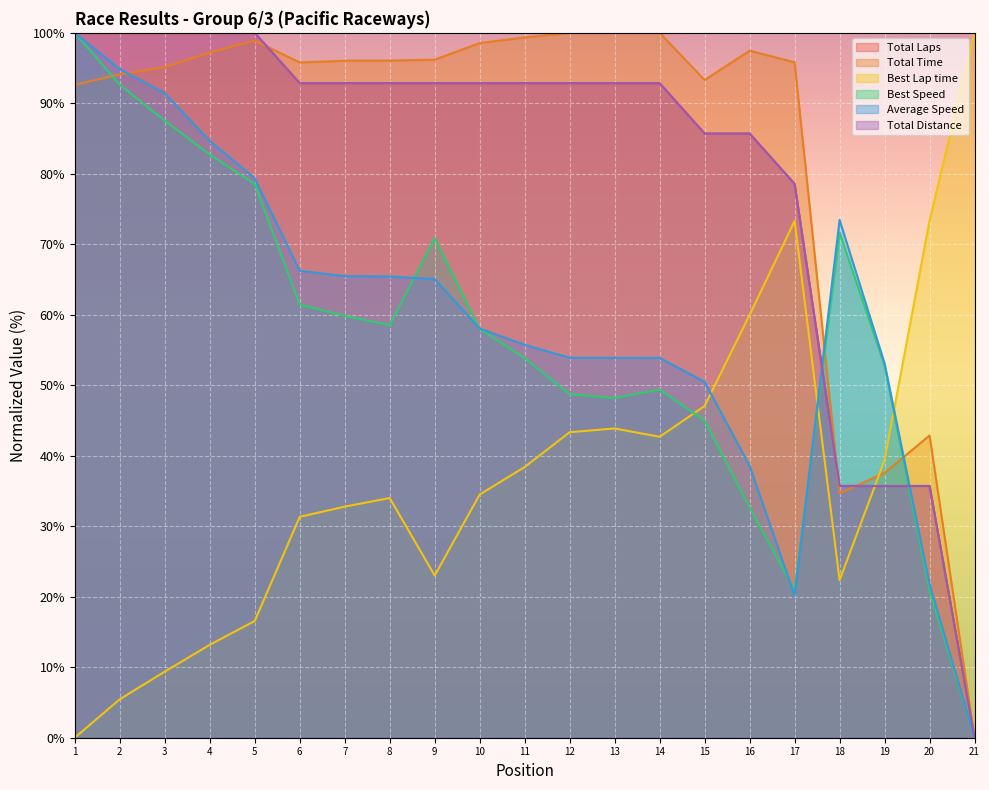

How many data points in Total Distance are less than 92?

7